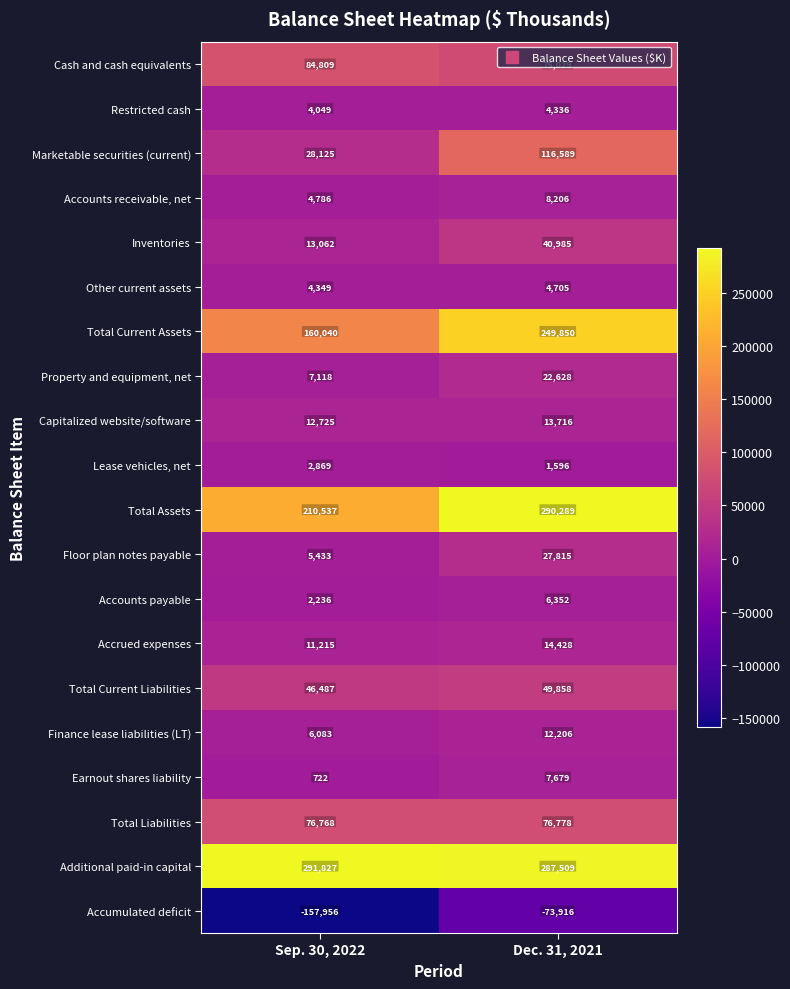

Which series has the largest total across all categories?

Additional paid-in capital